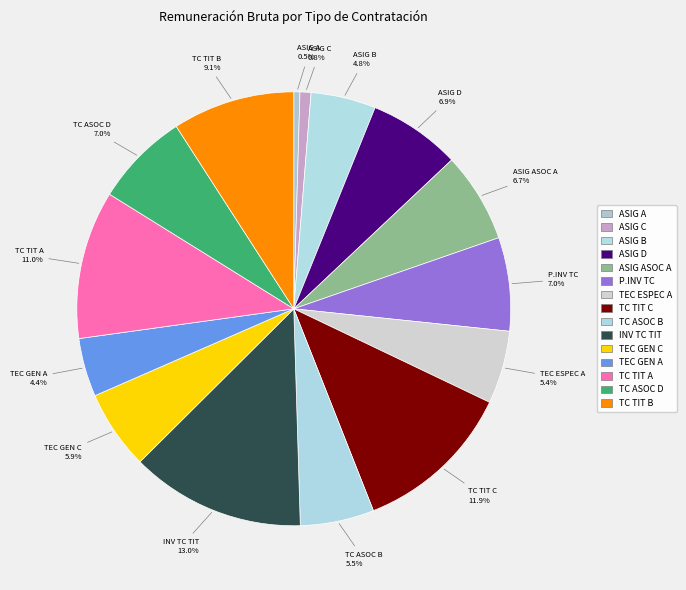

How many segments does this pie chart have?

15